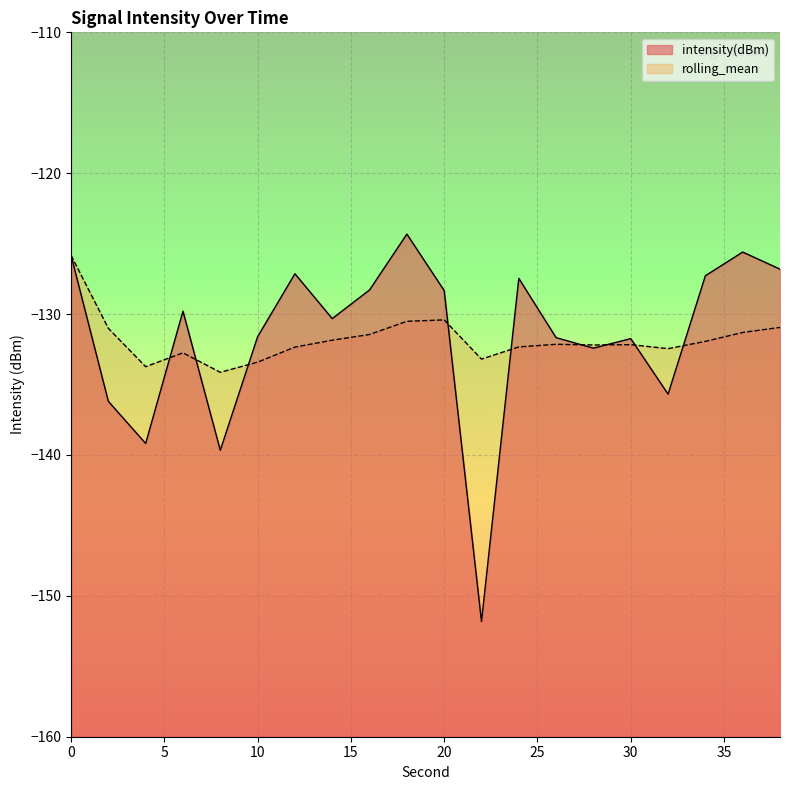

Between which two adjacent categories do intensity(dBm) and rolling_mean first intersect?

4 and 6